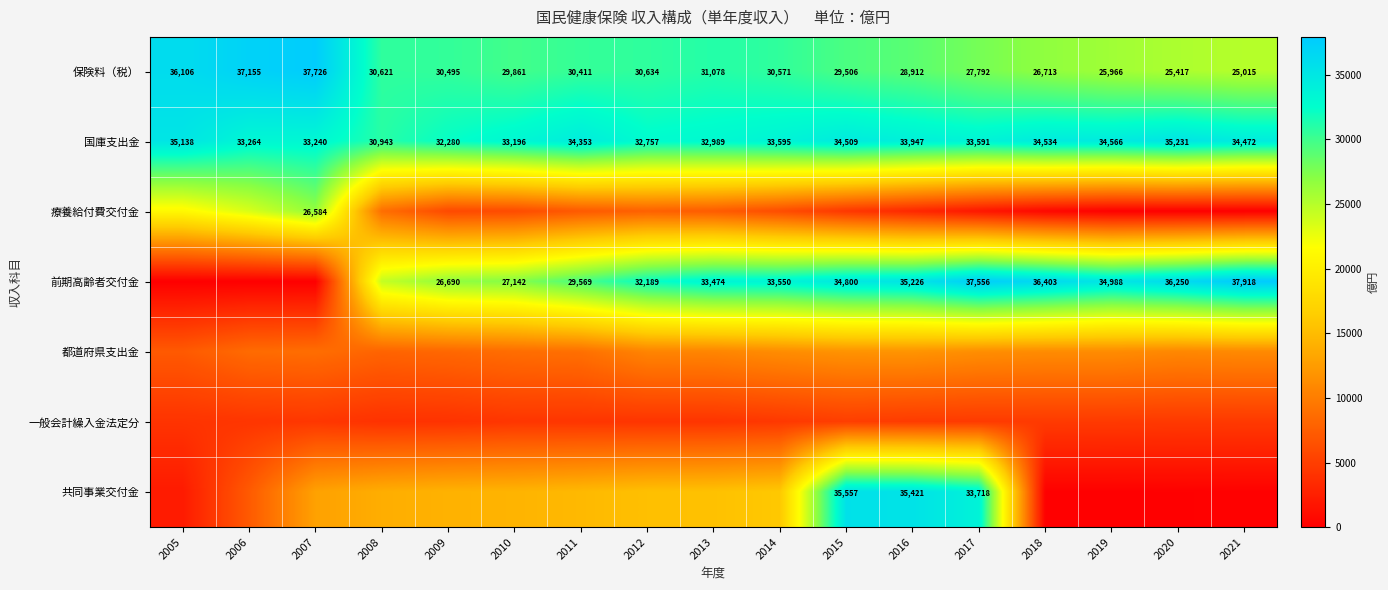

At how many categories does at least one series exceed 1407?

17